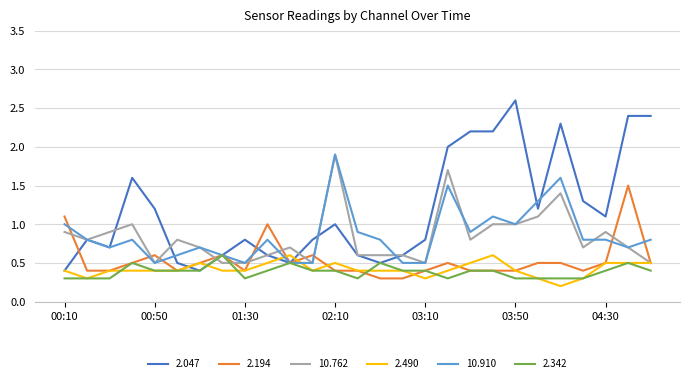

Which series has the largest total across all categories?

2.047